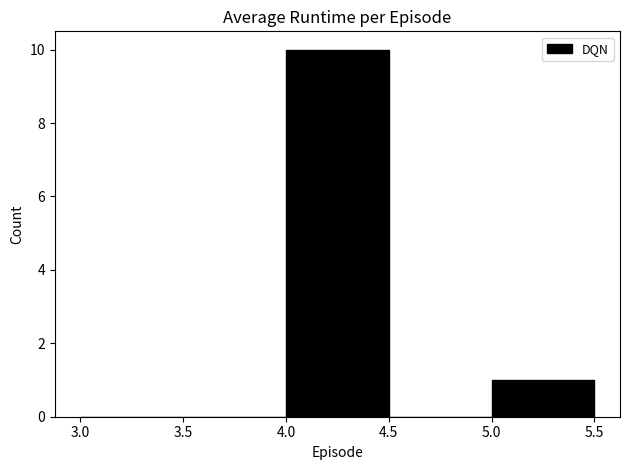

Which range on the x-axis has the tallest bar?

4.0 to 4.5